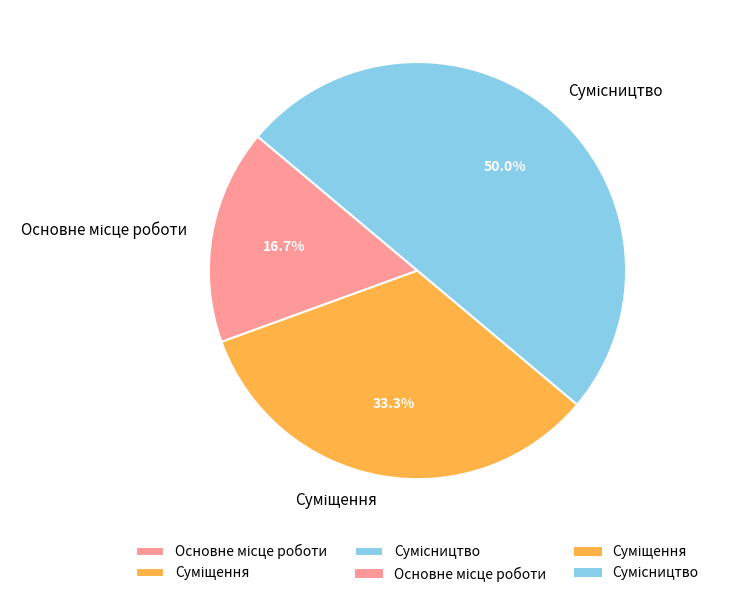

What is the total percentage of Основне місце роботи and Суміщення?

50.0%